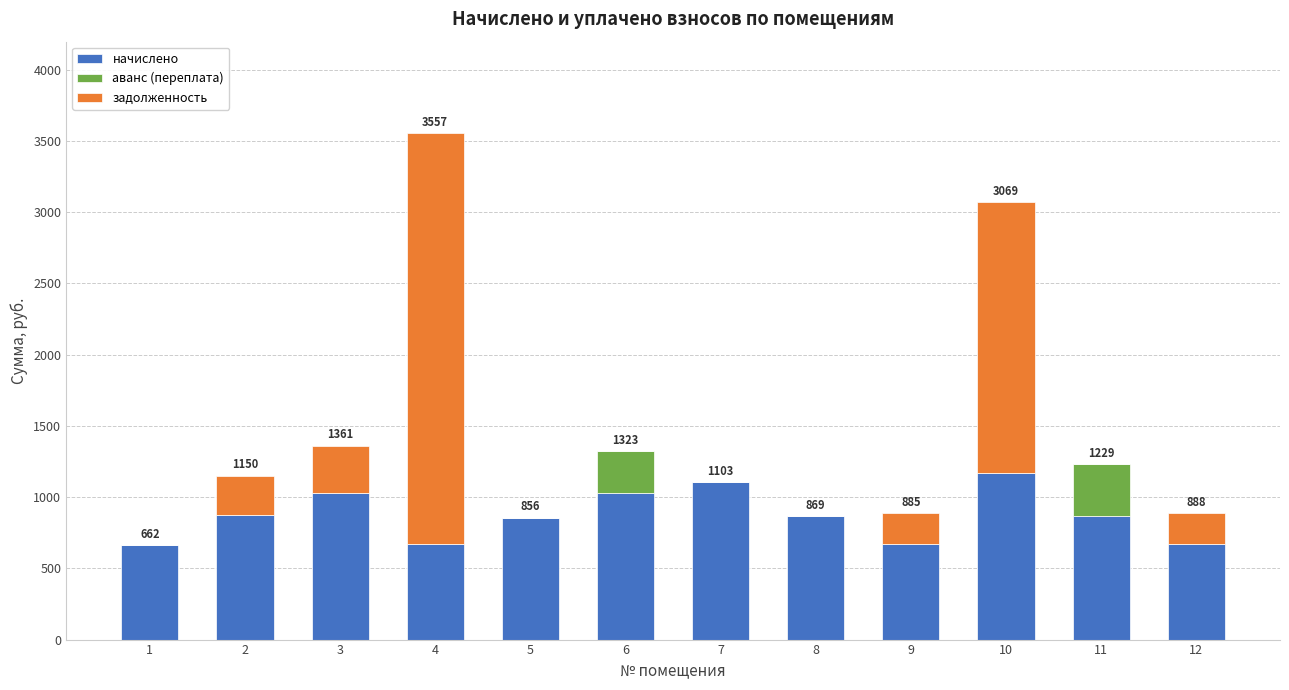

At which category is the sum across all series the highest?

4